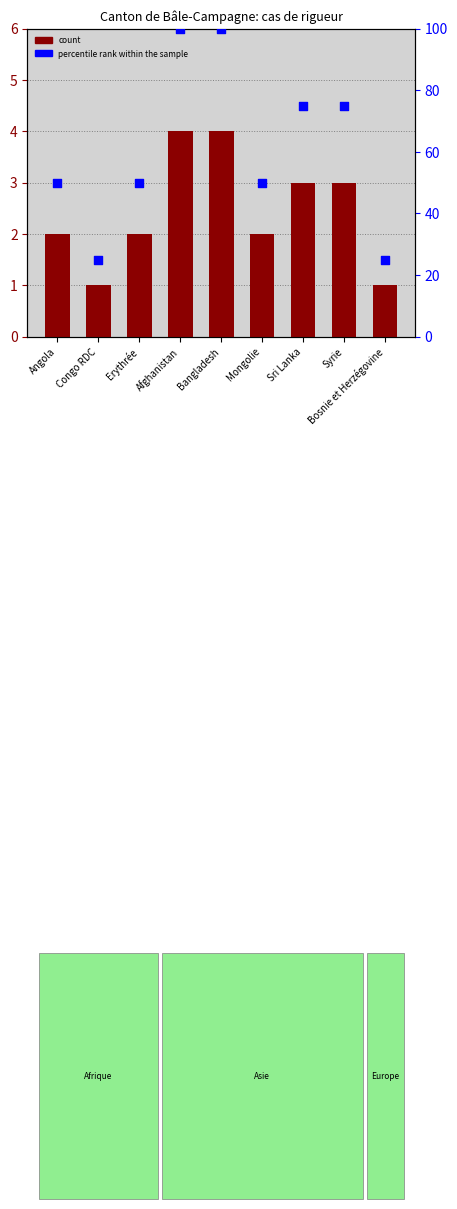

At which category is the sum across all series the highest?

Afghanistan